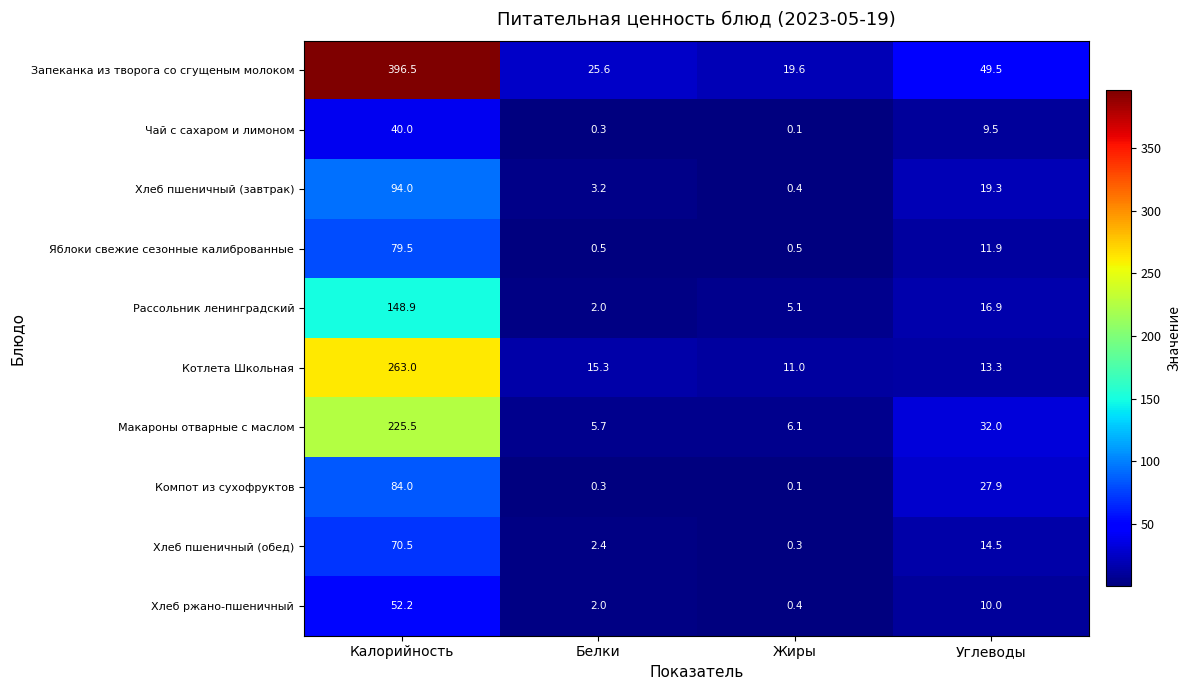

At which label does Компот из сухофруктов reach its peak?

Калорийность